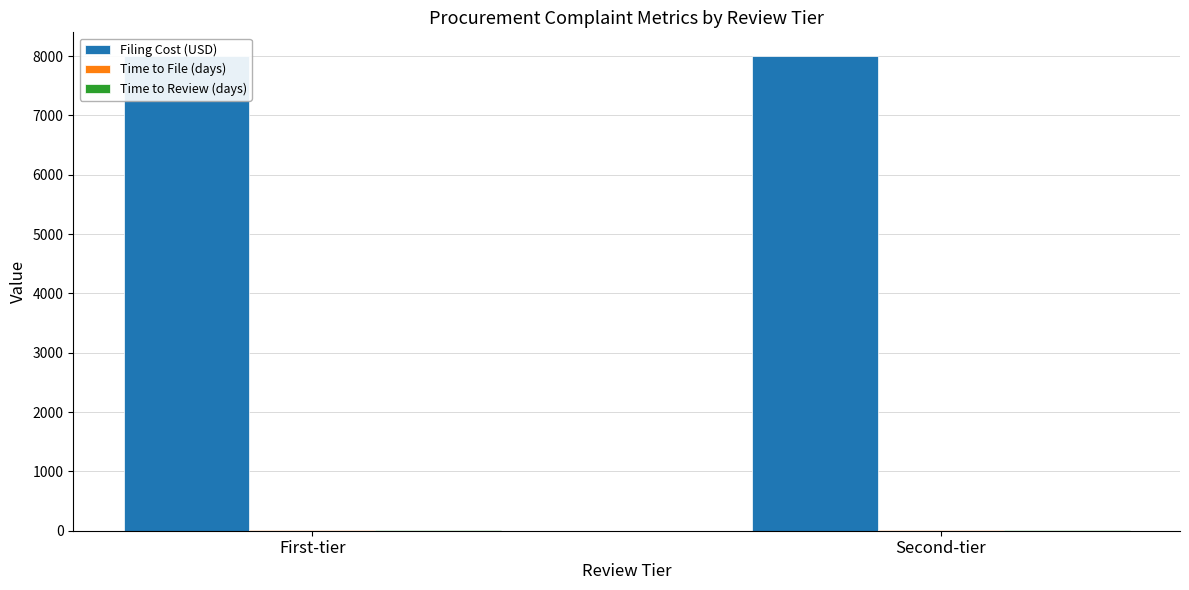

What is the sum of all Time to Review (days) values?

10